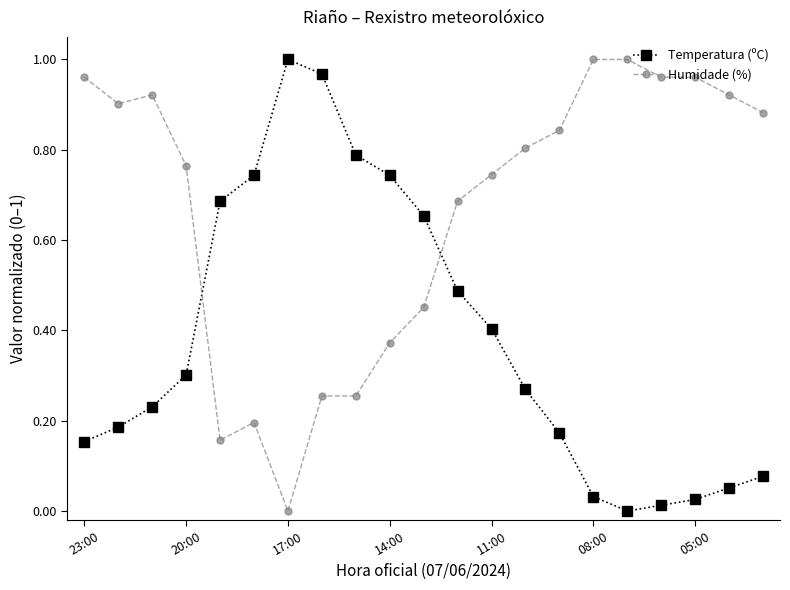

What is the sum of all Temperatura (ºC) values?

8.0